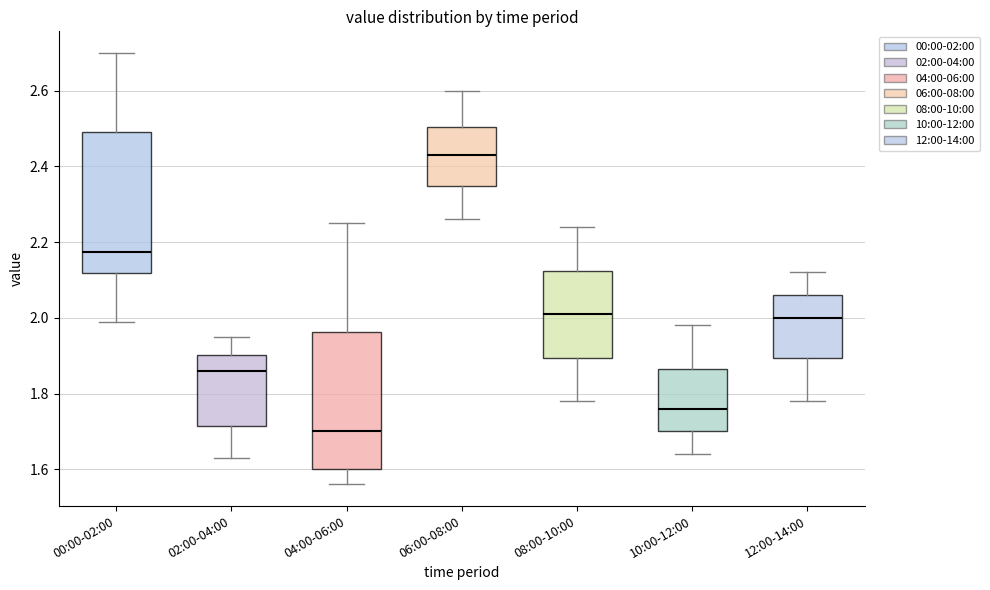

Which box's median line is the lowest?

04:00-06:00